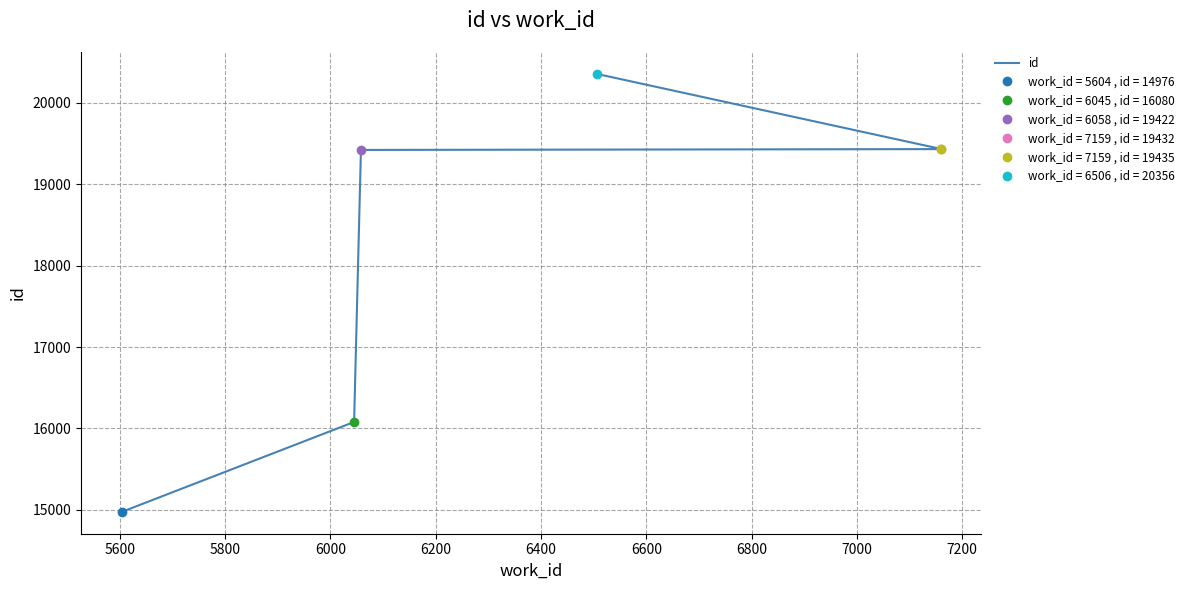

How many data points are above 19432?

2